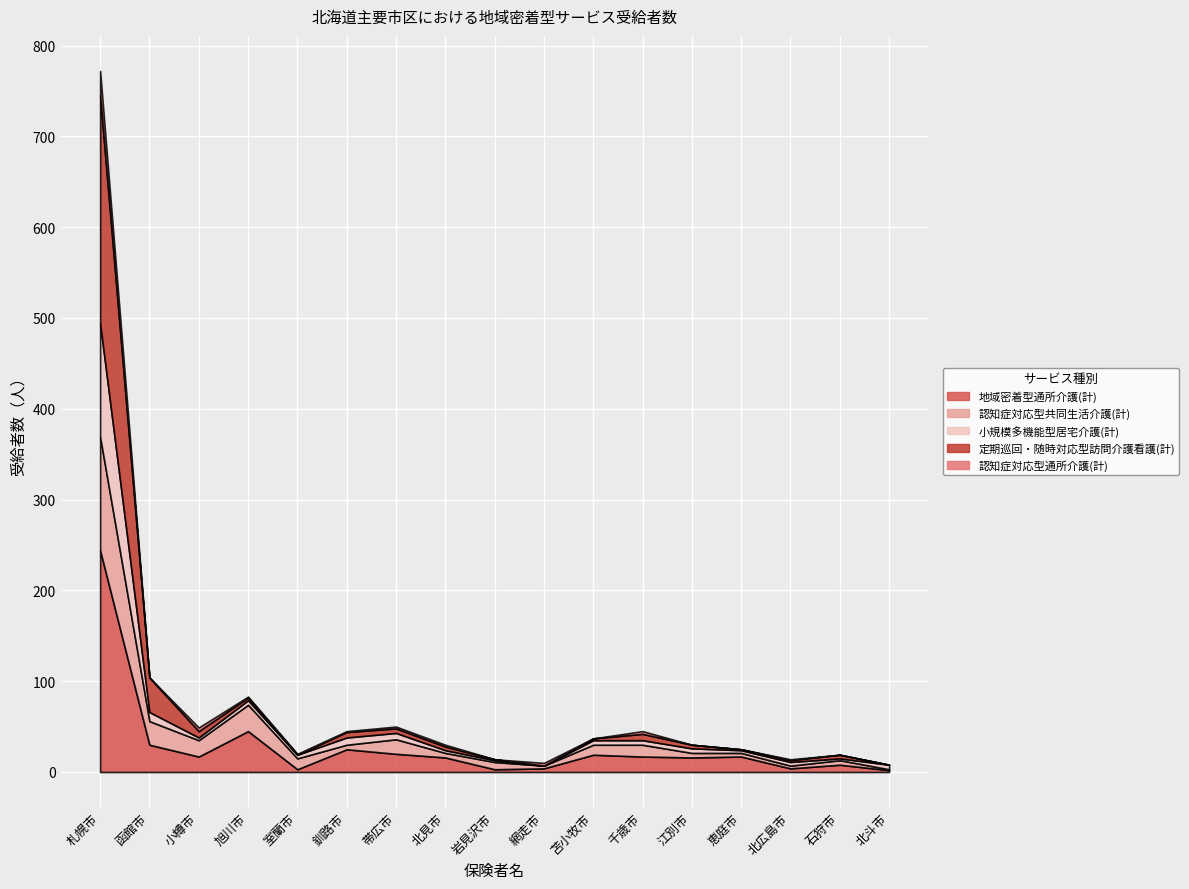

How many data points in 認知症対応型共同生活介護(計) are above 8?

8